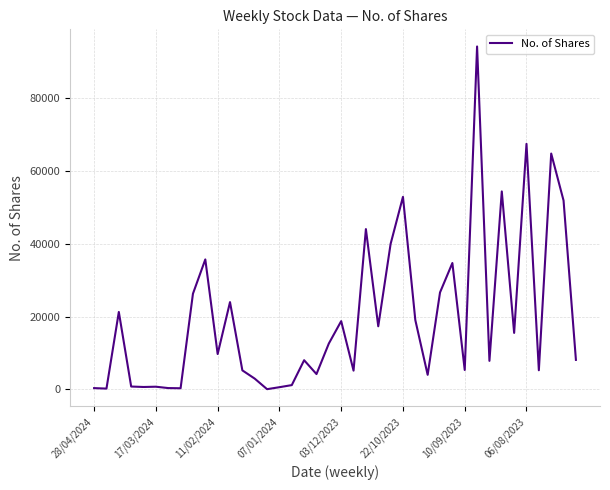

What is the maximum value shown in the chart?

94252